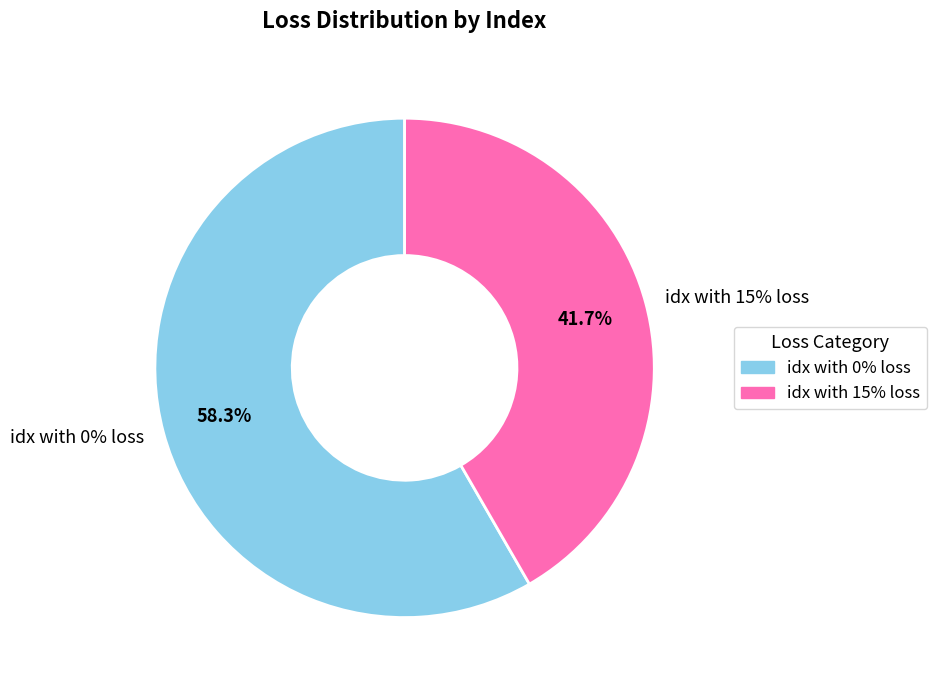

Is there a majority slice in this chart?

No